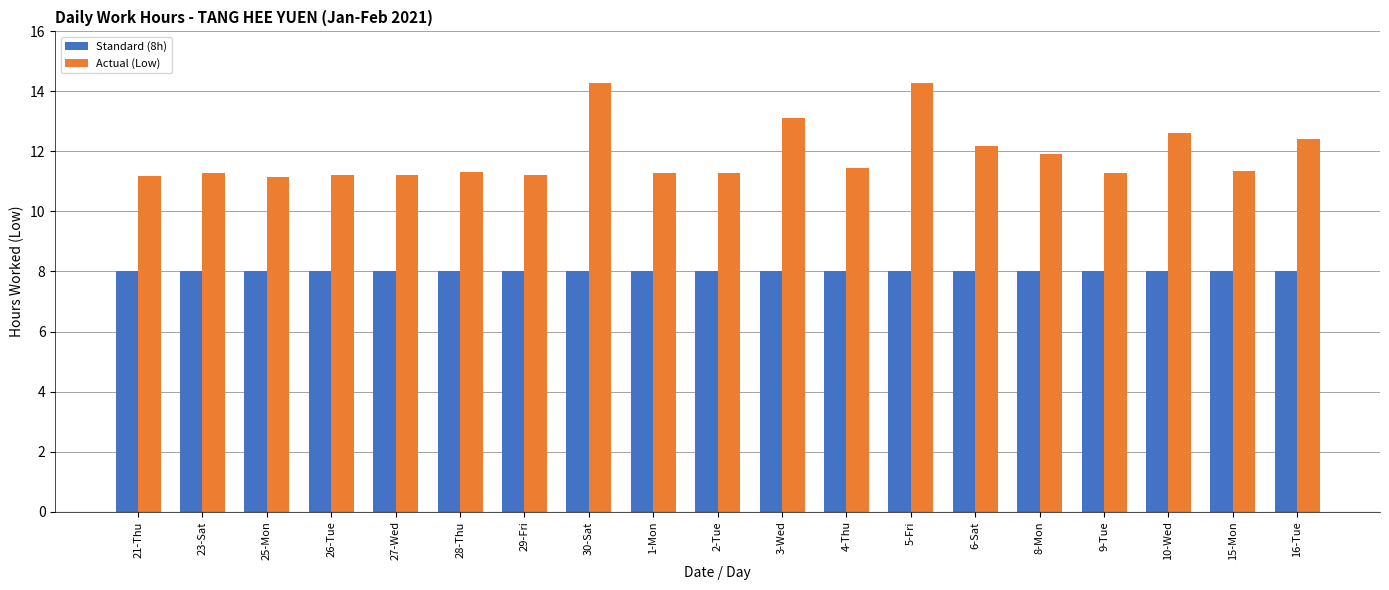

At how many categories does at least one series exceed 13?

3